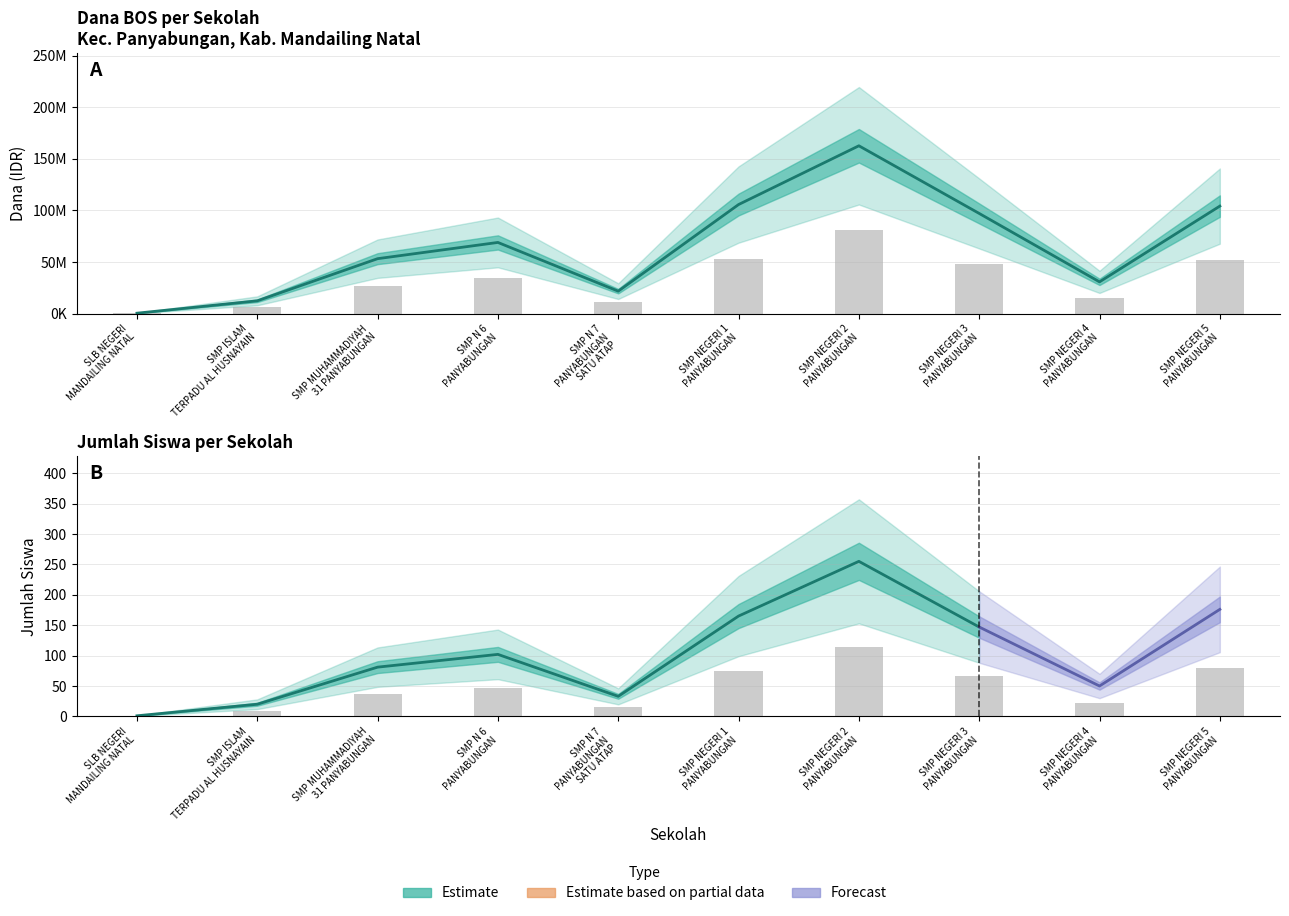

What is the smallest value displayed?

0.5